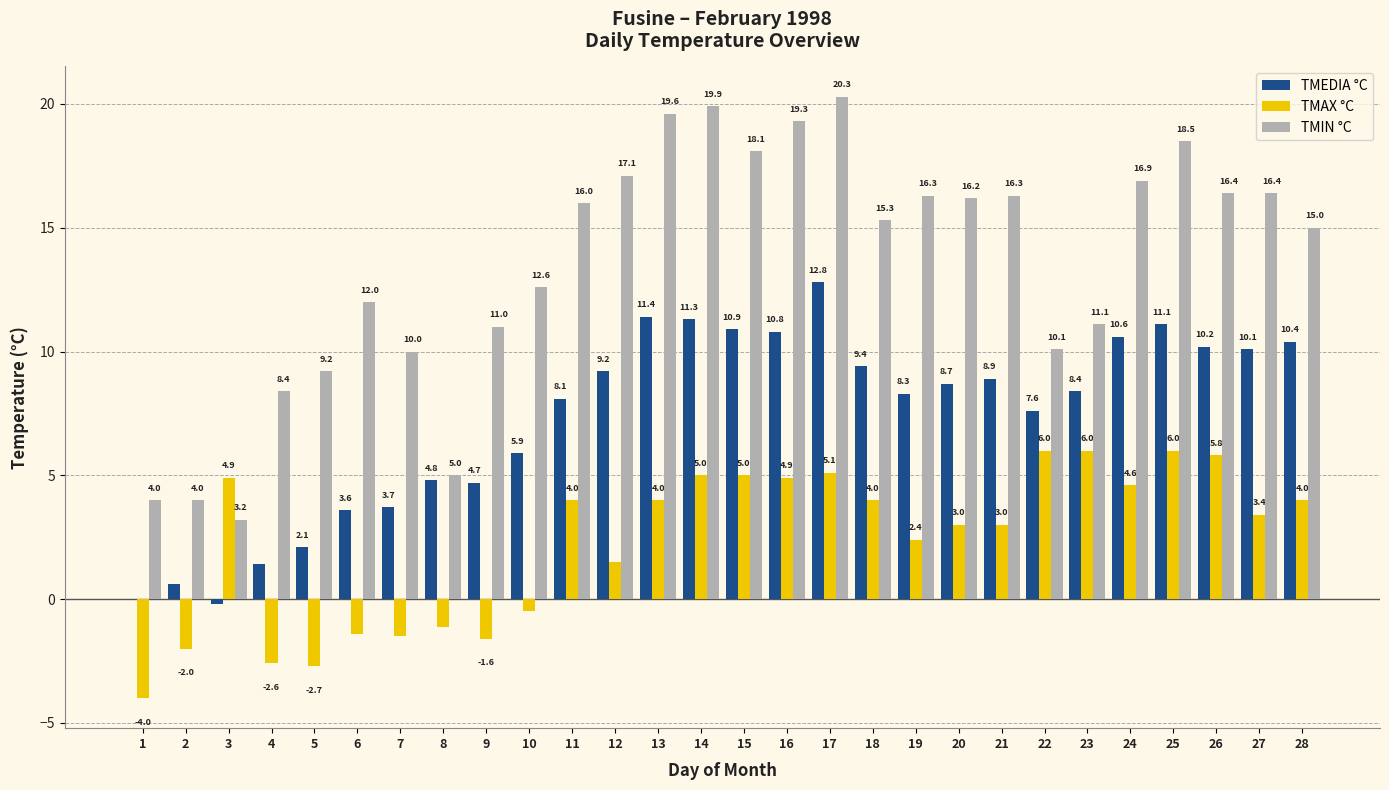

Is it true that TMEDIA °C equals 3.9 at 13?

False